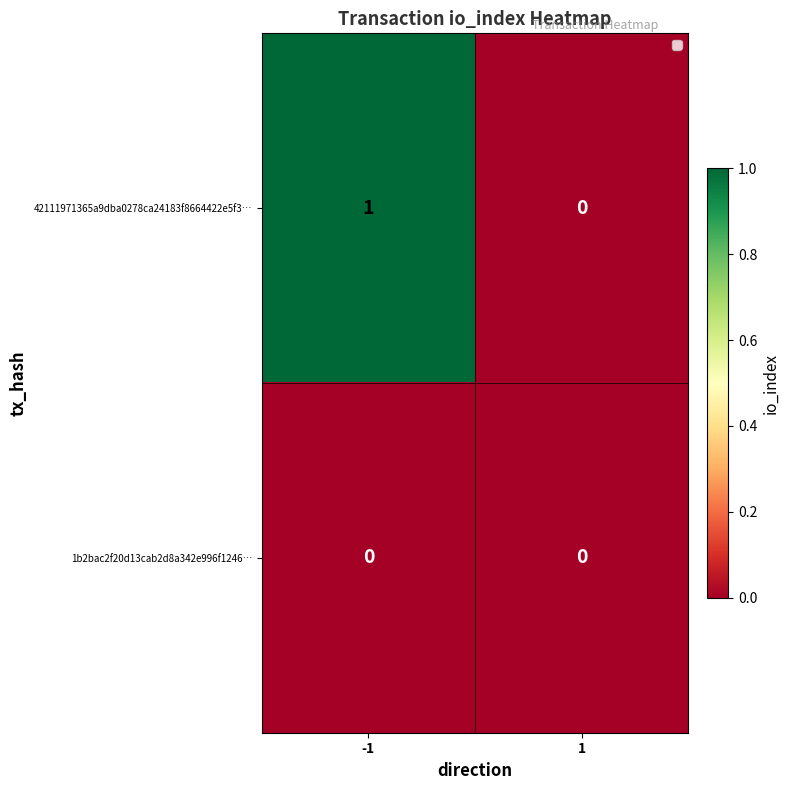

Between -1 and 1, which series saw the biggest shift?

42111971365a9dba0278ca24183f8664422e5f3…